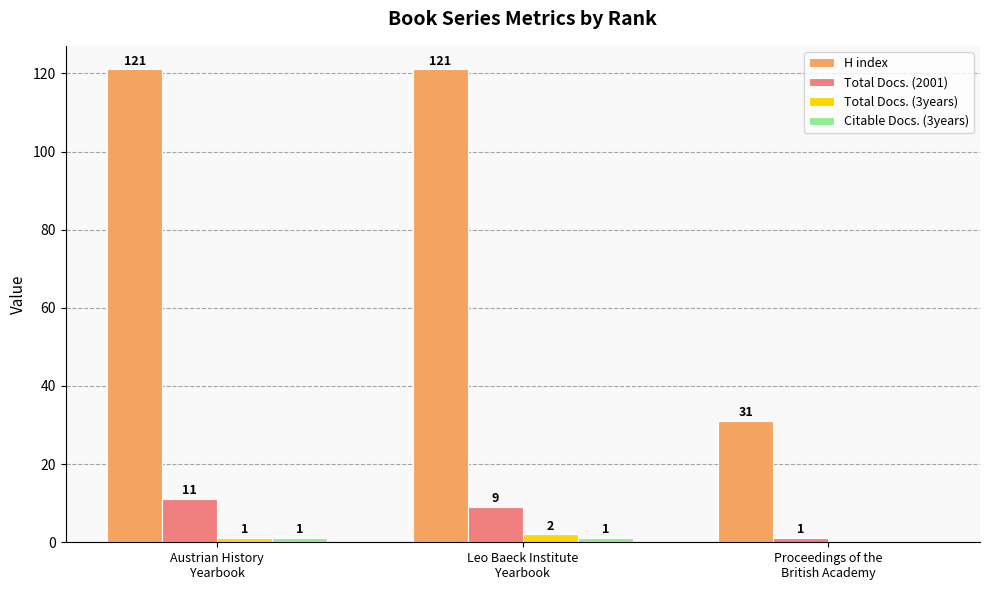

What is the sum of all H index values?

273